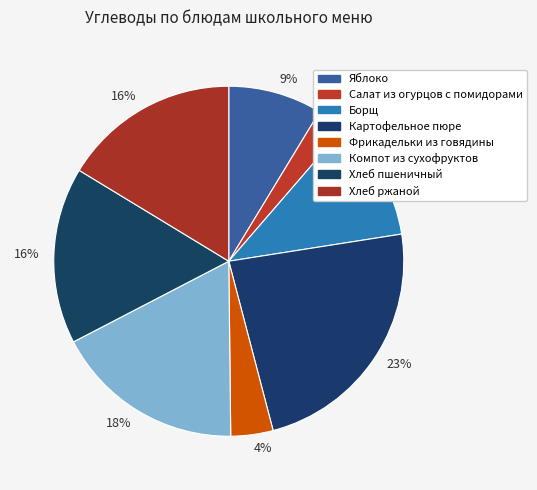

Count the number of slices in the pie.

8